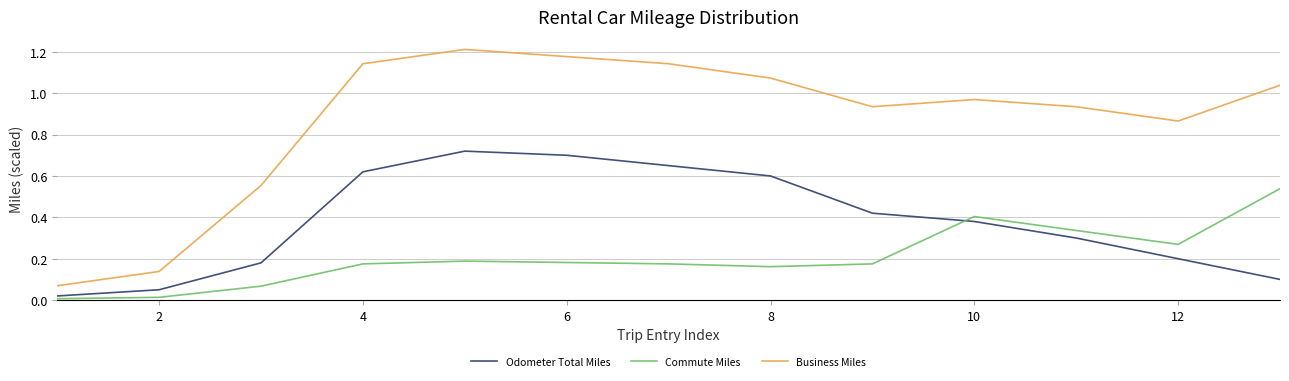

How many interior local valleys does the Business Miles series have?

2